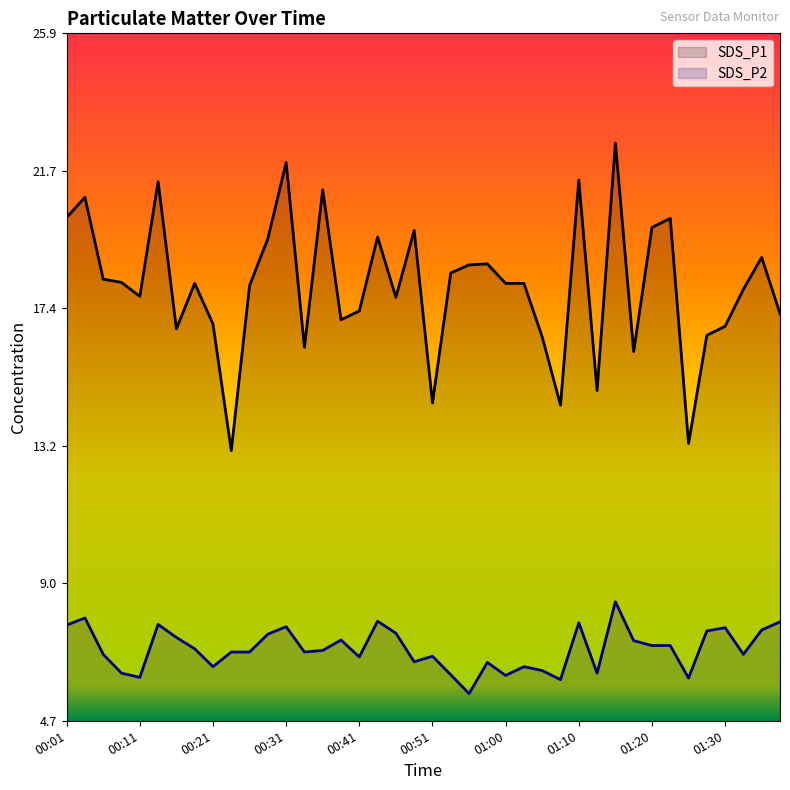

Is it true that SDS_P1 equals 25.3 at 00:46?

False